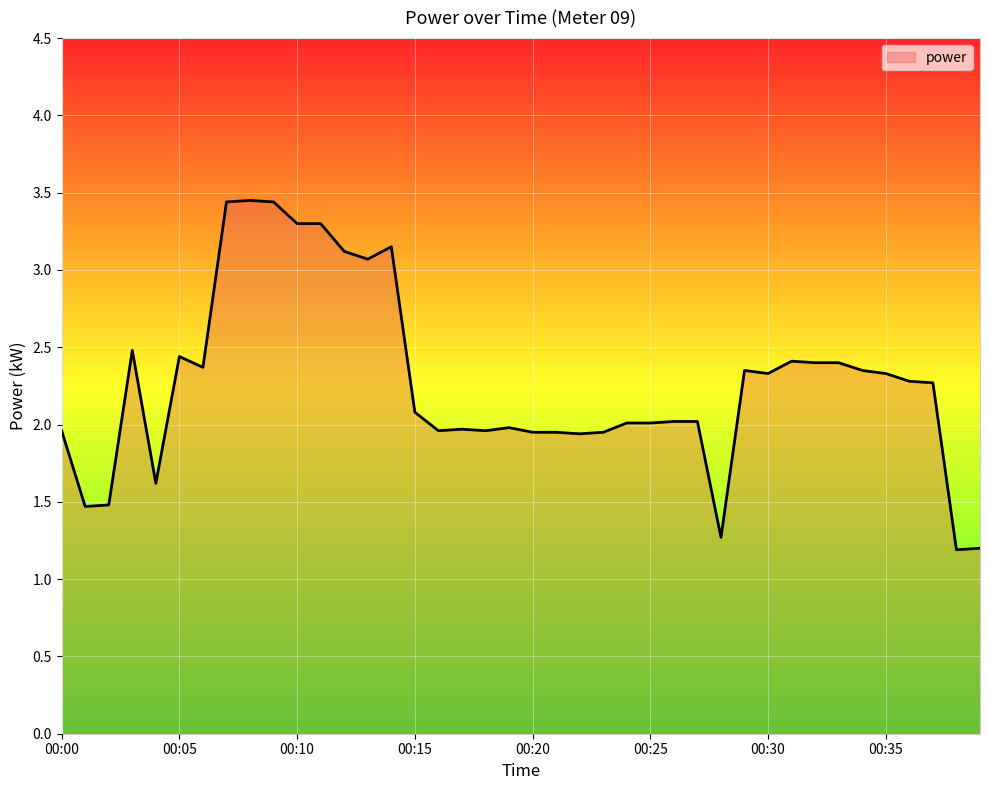

What is the difference between the maximum and minimum values?

2.3